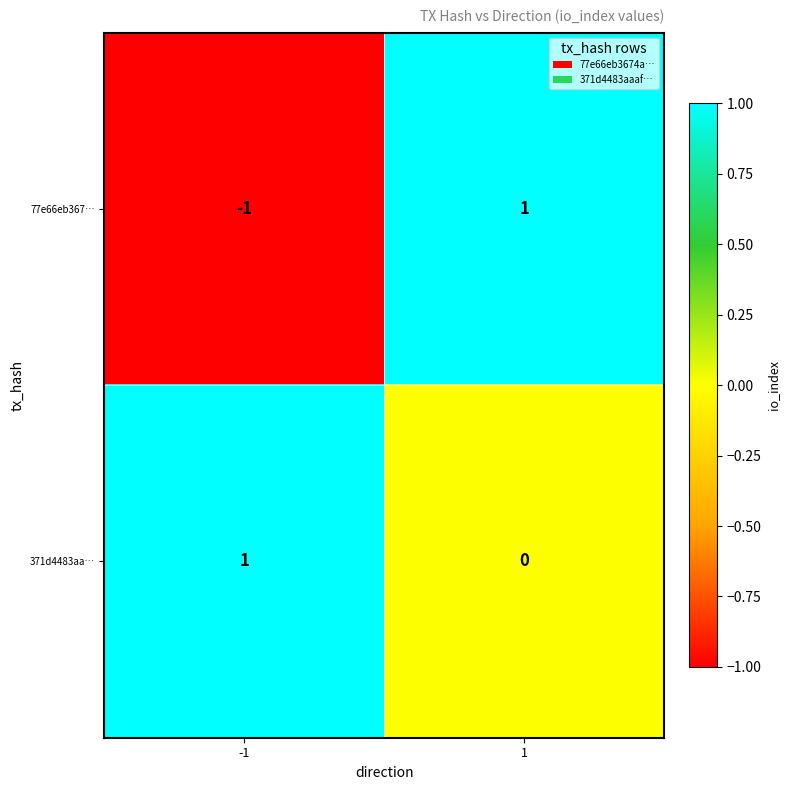

Rank the series by their average value, from lowest to highest.

77e66eb367…, 371d4483aa…